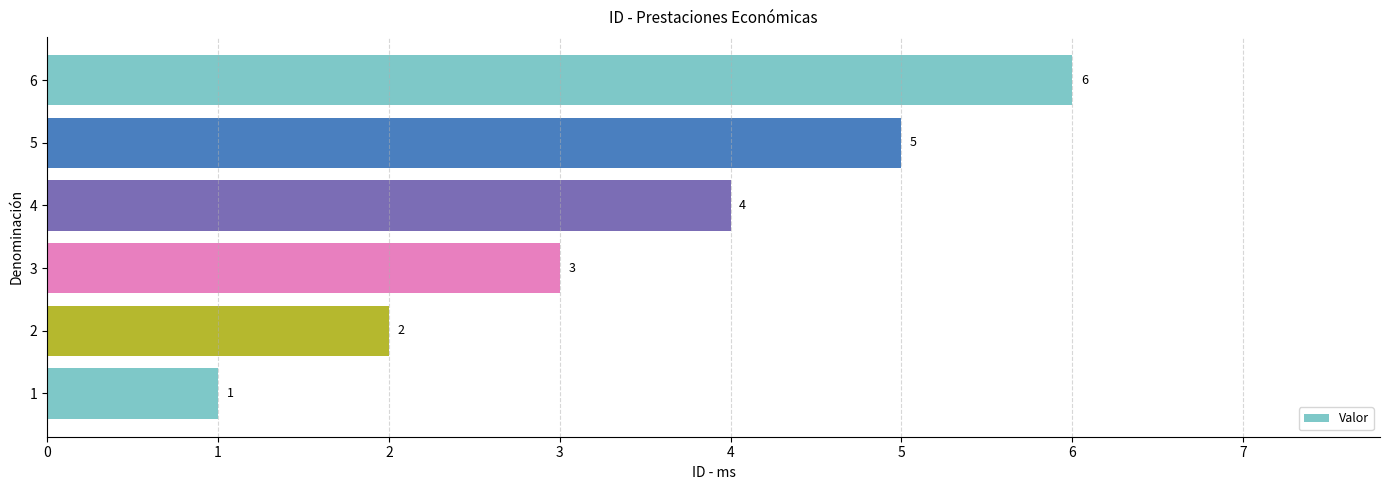

Count the values in the range 2 to 5.

4